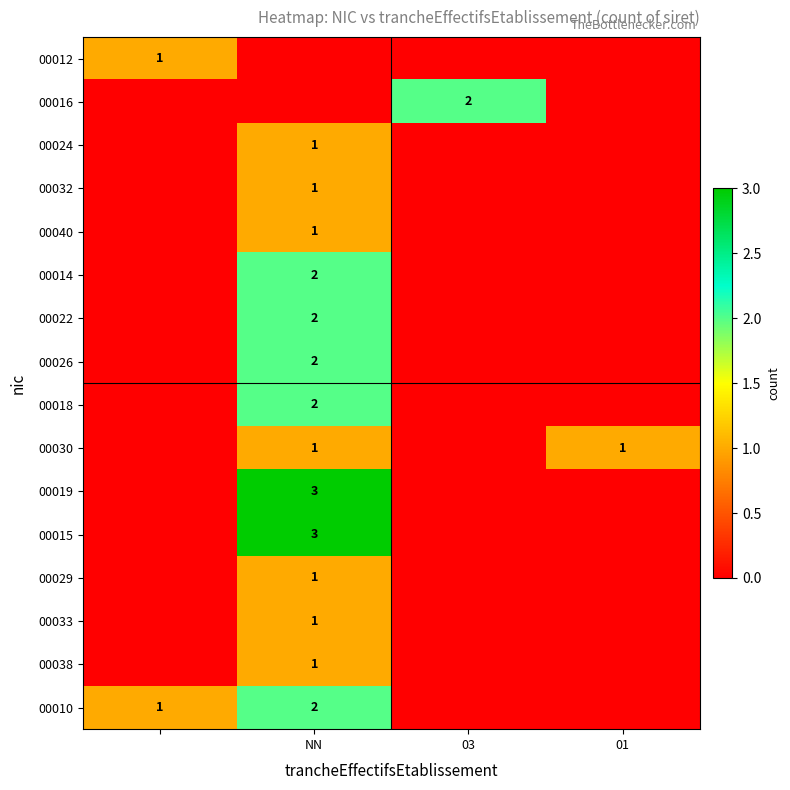

Is the value of 00015 at NN greater than the value of 00014 at NN?

Yes